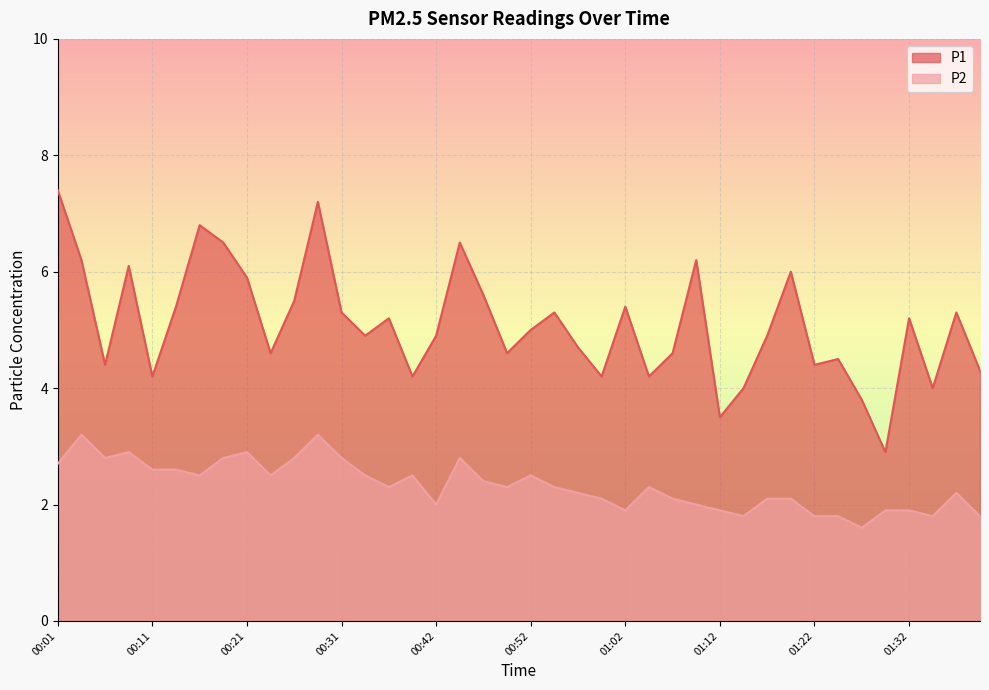

Between 01:37 and 01:22, which is larger?

01:37